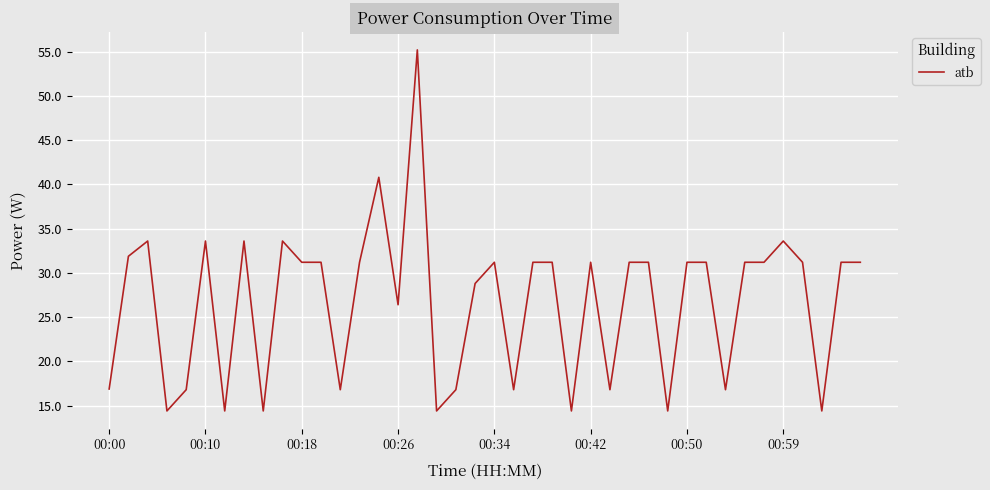

What is the greatest value displayed?

55.2